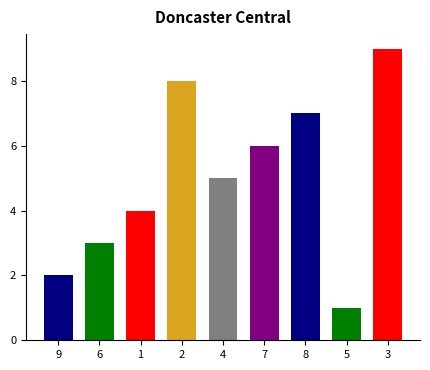

True or false: col_4 has a value of 13 at 4.

False